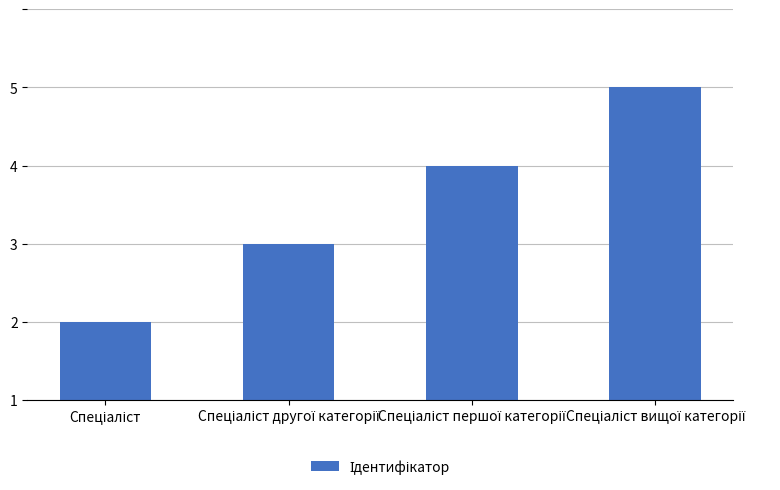

Does the chart contain any negative values?

No